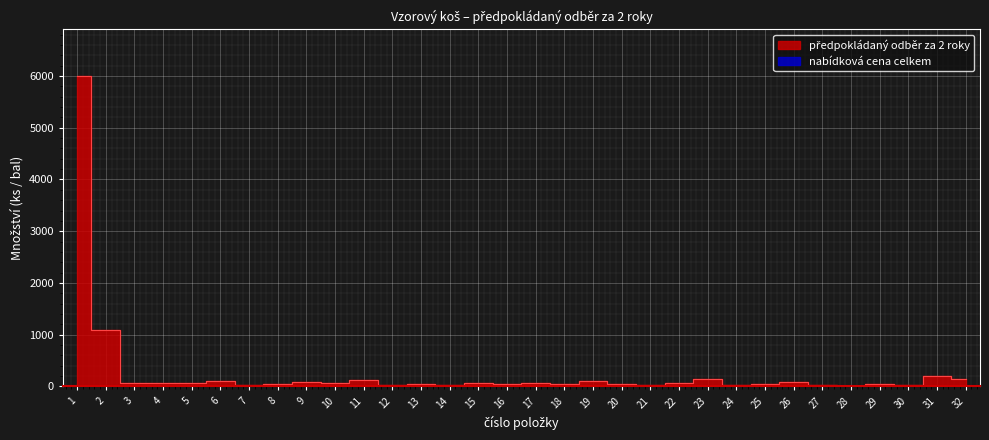

Reading left to right, list all the values displayed in this chart.

1=6000	2=1100	3=60	4=60	5=60	6=100	7=20	8=55	9=80	10=60	11=125	12=25	13=40	14=35	15=60	16=50	17=60	18=40	19=100	20=50	21=25	22=70	23=140	24=20	25=50	26=80	27=30	28=10	29=40	30=30	31=200	32=150